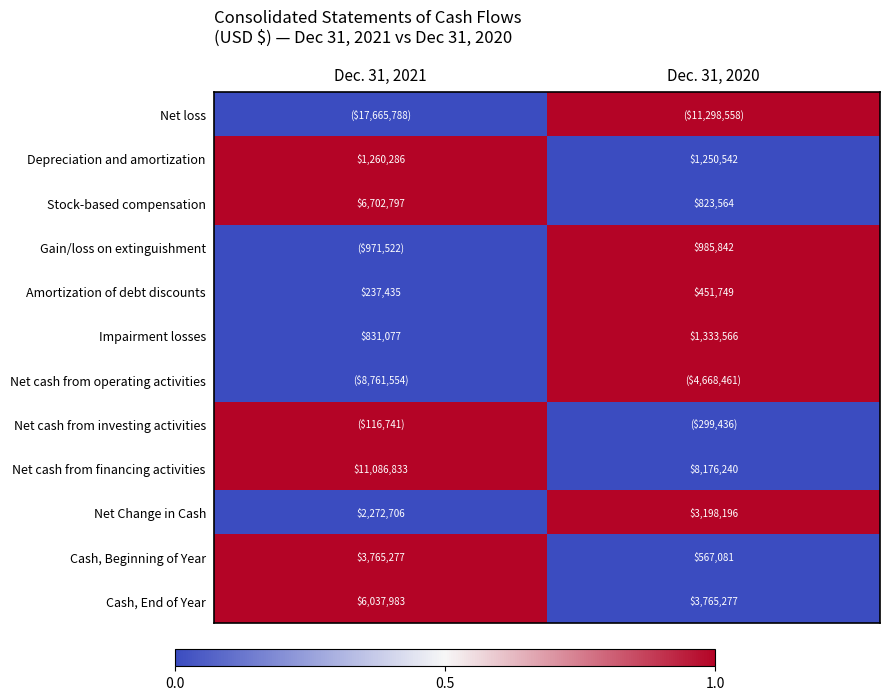

Rank the categories by Cash, End of Year value from lowest to highest.

Dec. 31, 2020, Dec. 31, 2021